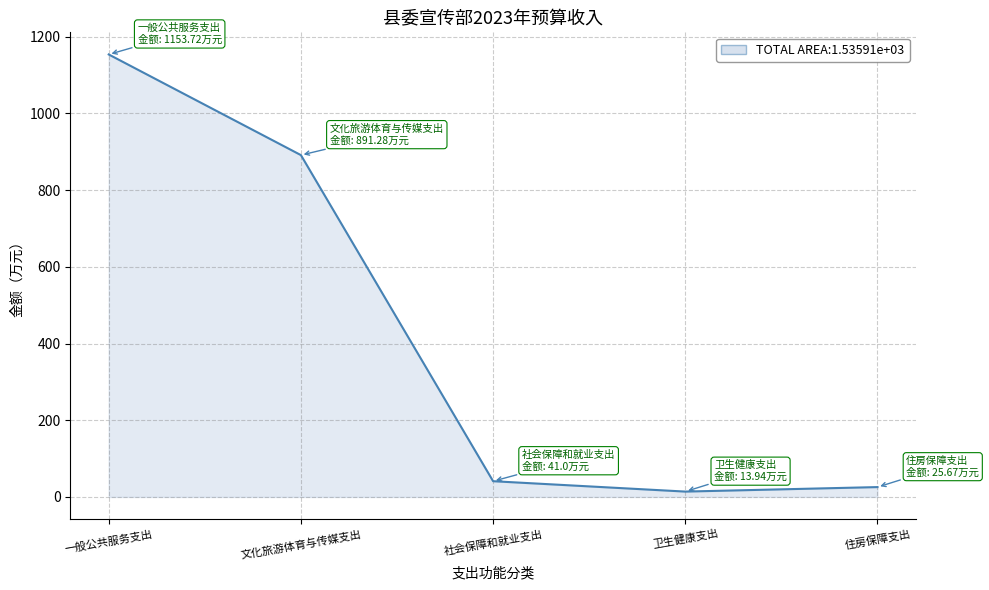

Where does the data first go above 41?

一般公共服务支出